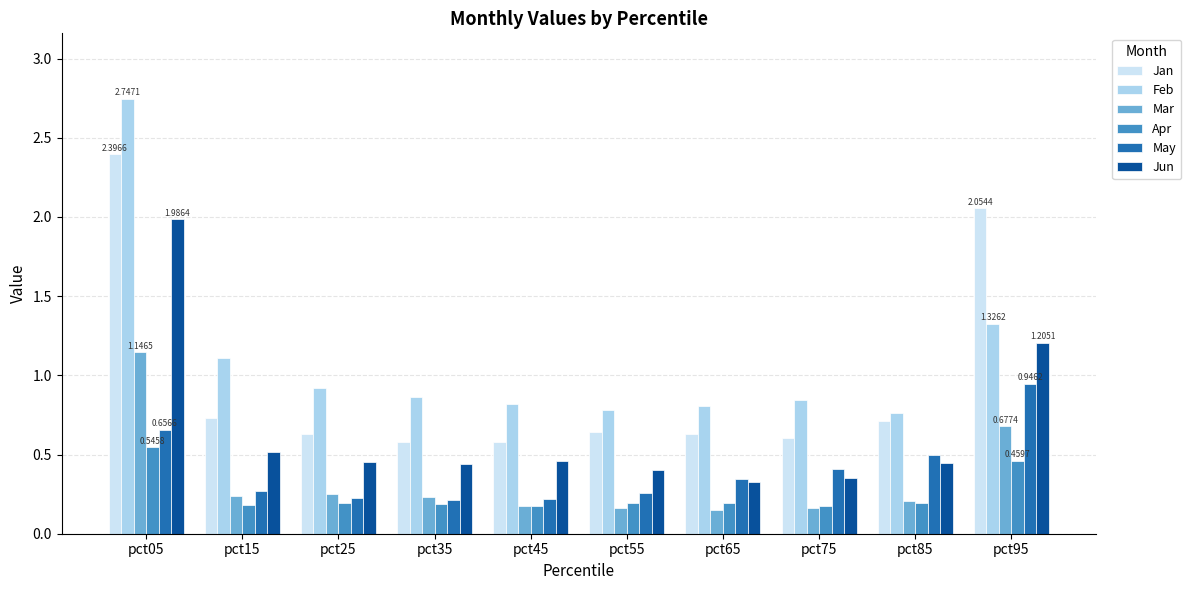

List the series in order of their peak value, highest first.

Feb, Jan, Jun, Mar, May, Apr